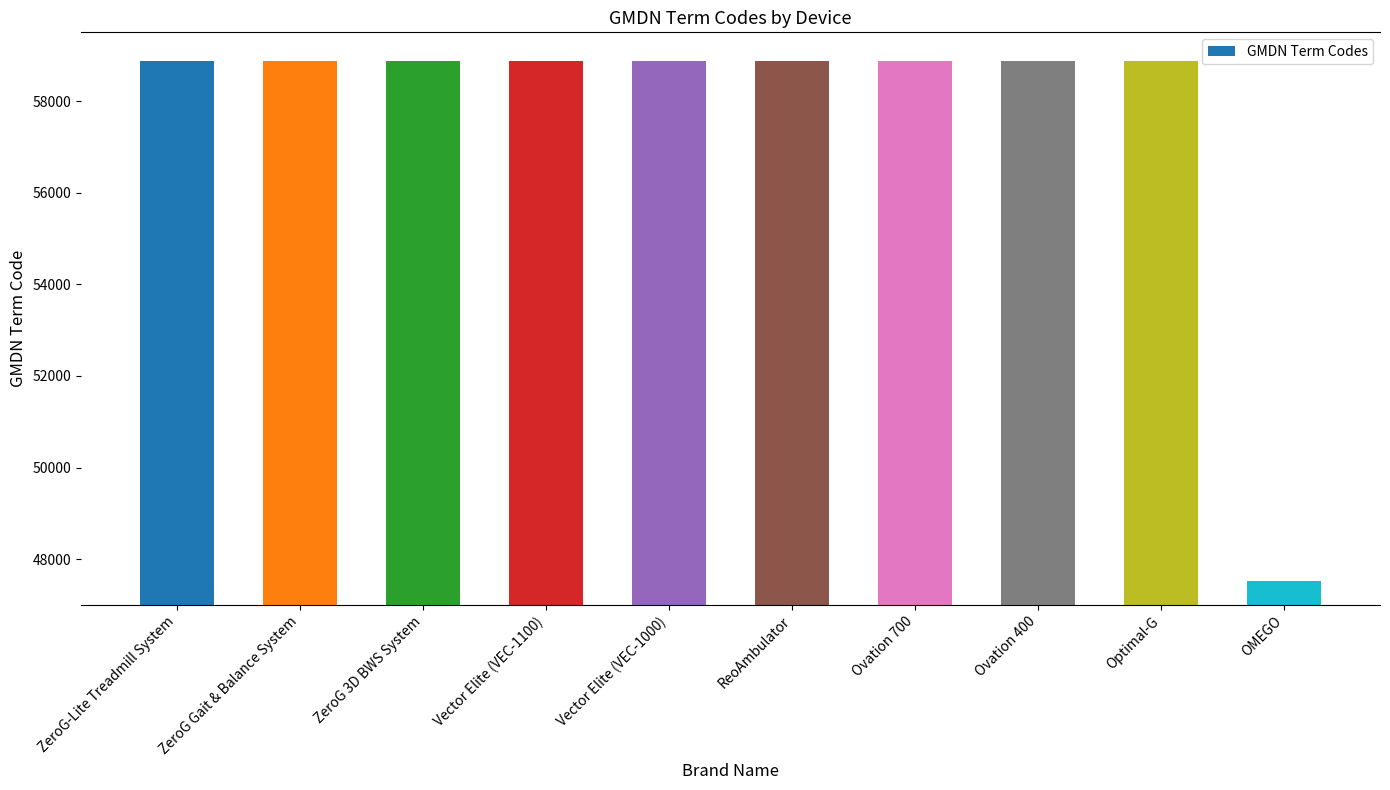

True or false: the data shows 58875 at Ovation 700.

True